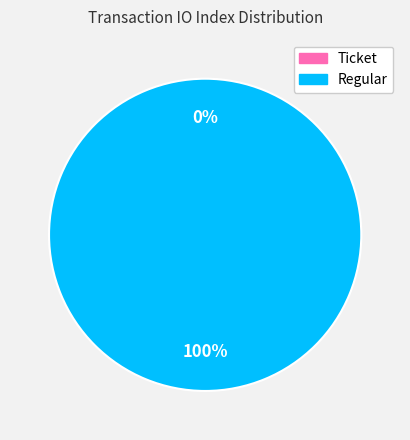

Is it true that Ticket is 1% of the pie?

False